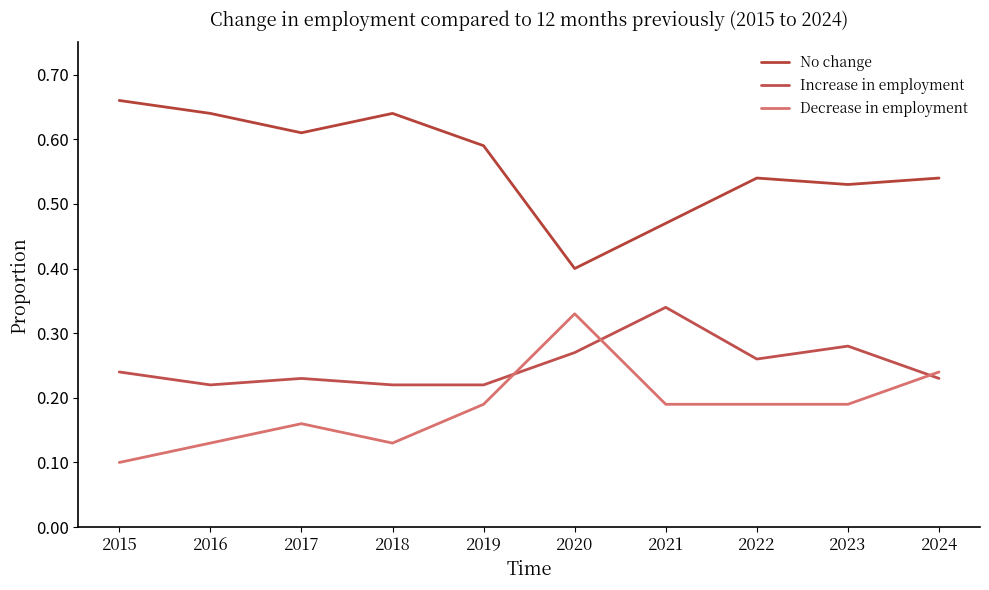

Reading left to right, list all the values displayed in this chart.

No change: 2015=0.7	2016=0.6	2017=0.6	2018=0.6	2019=0.6	2020=0.4	2021=0.5	2022=0.5	2023=0.5	2024=0.5
Increase in employment: 2015=0.2	2016=0.2	2017=0.2	2018=0.2	2019=0.2	2020=0.3	2021=0.3	2022=0.3	2023=0.3	2024=0.2
Decrease in employment: 2015=0.1	2016=0.1	2017=0.2	2018=0.1	2019=0.2	2020=0.3	2021=0.2	2022=0.2	2023=0.2	2024=0.2